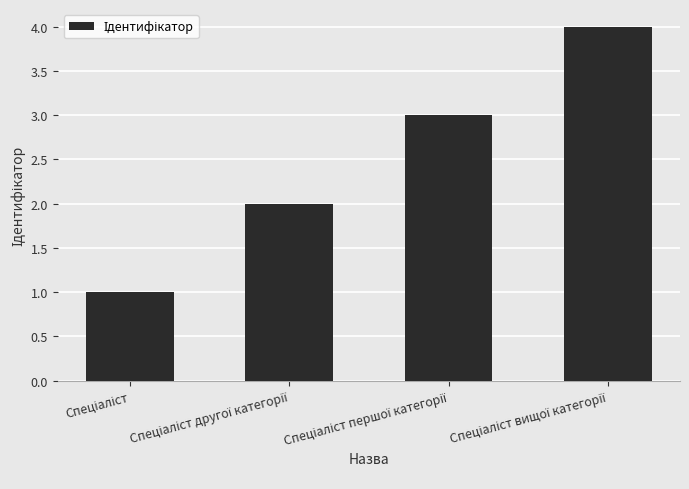

What is the maximum value shown in the chart?

4